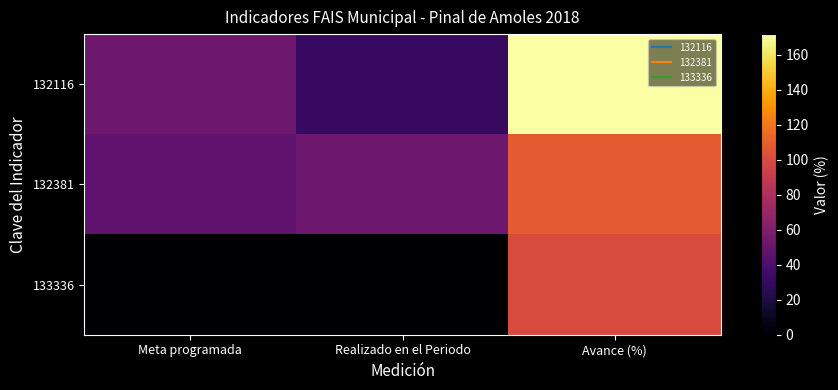

Which series has the largest total across all categories?

132116